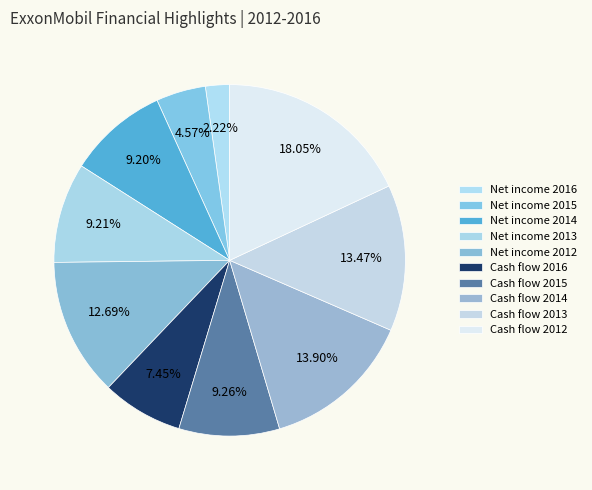

What is the largest slice in the pie chart?

Cash flow 2012